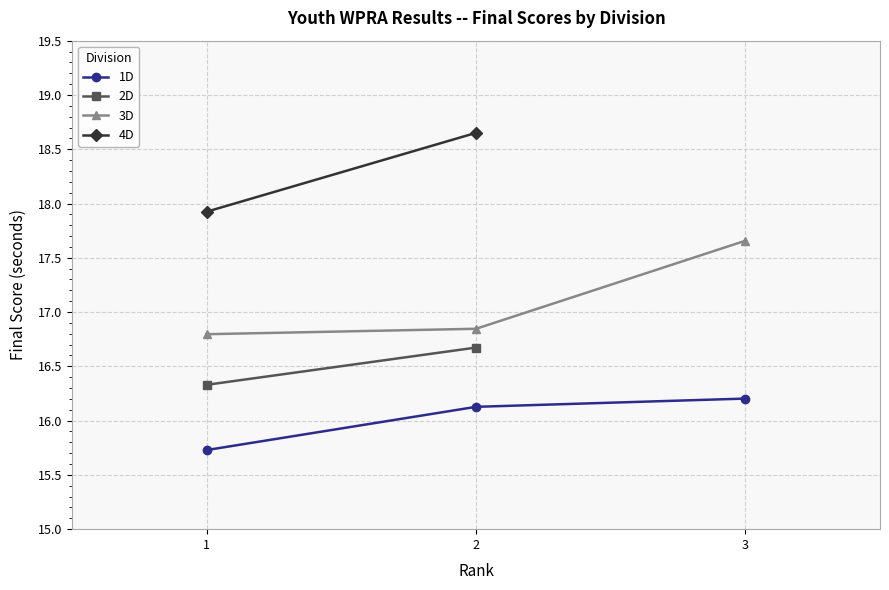

What is the value of the 1D point at the 3rd from the left?

16.2